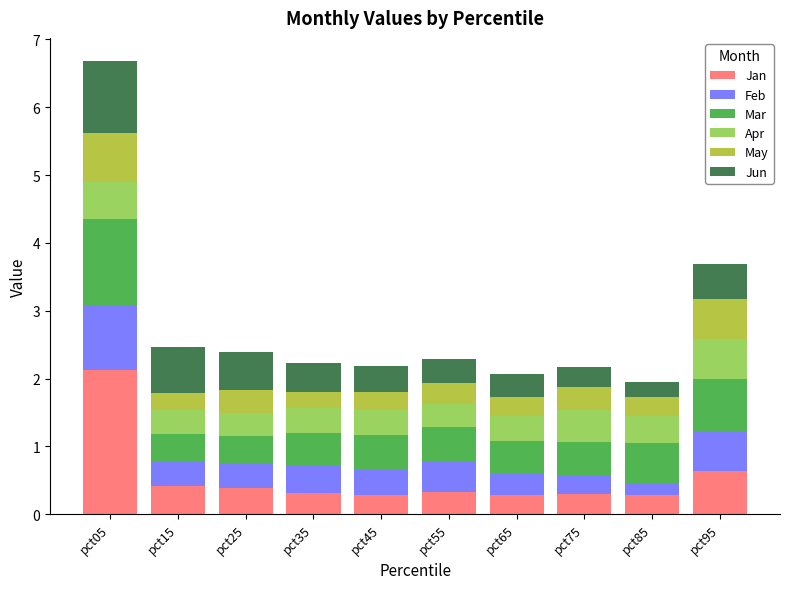

The value of Jan at pct45 is 0.3. True or false?

True